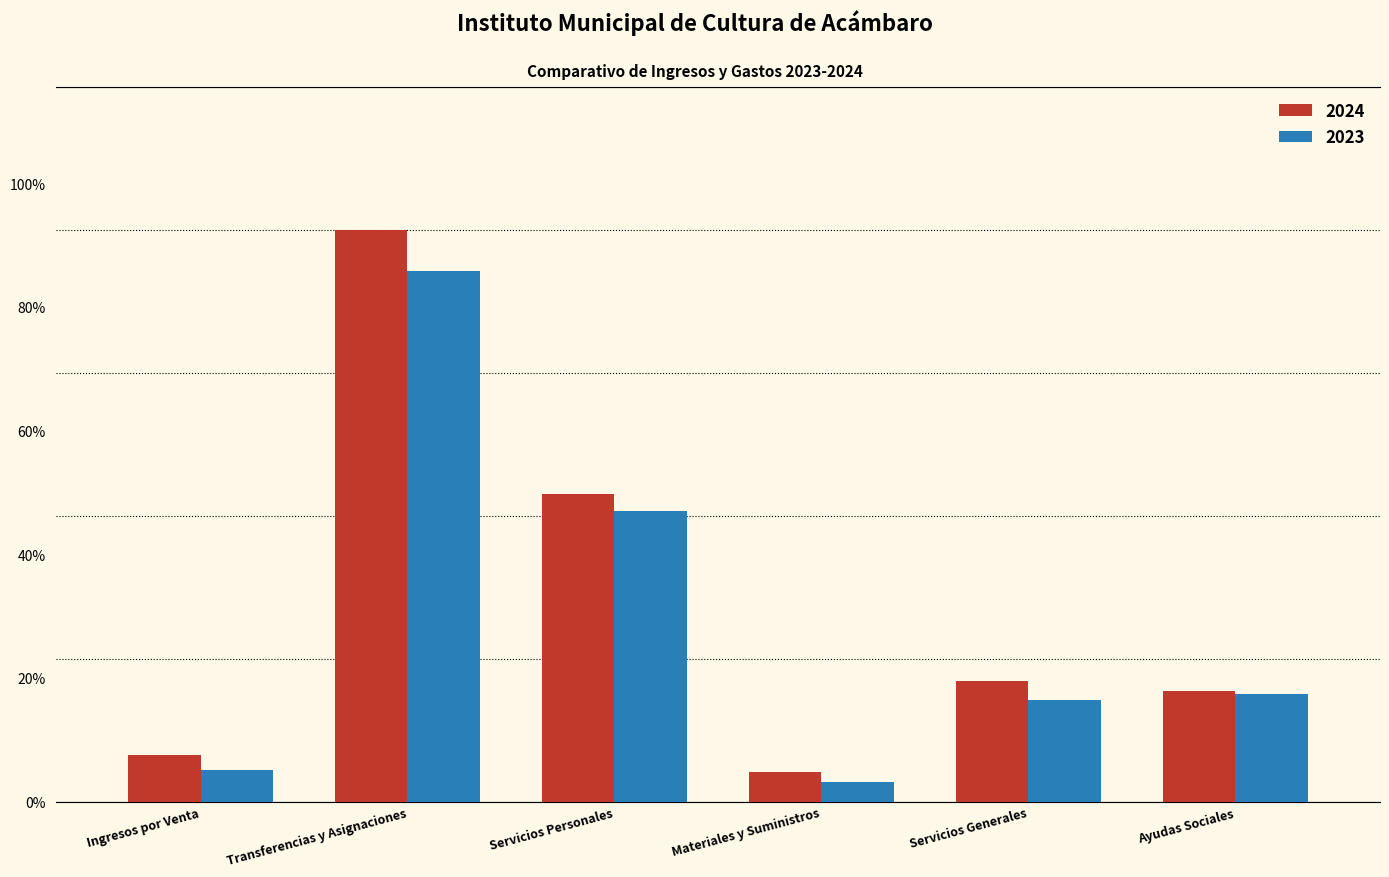

Reading left to right, transcribe all the data shown in this chart.

2024: 7.6	92.4	49.7	4.9	19.4	17.9
2023: 5.1	85.8	47.0	3.1	16.4	17.4